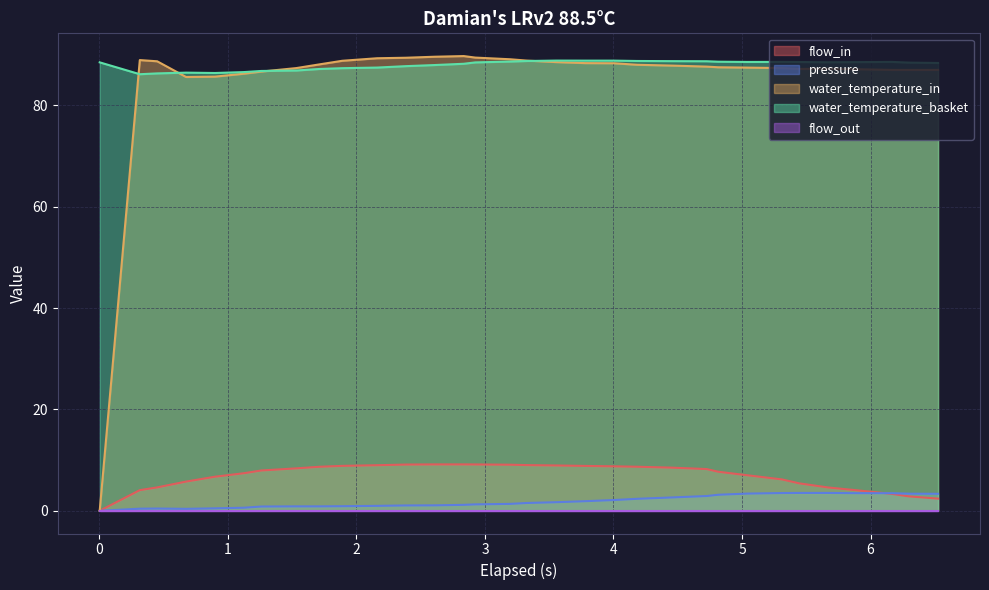

Which series has the widest spread of values?

water_temperature_in